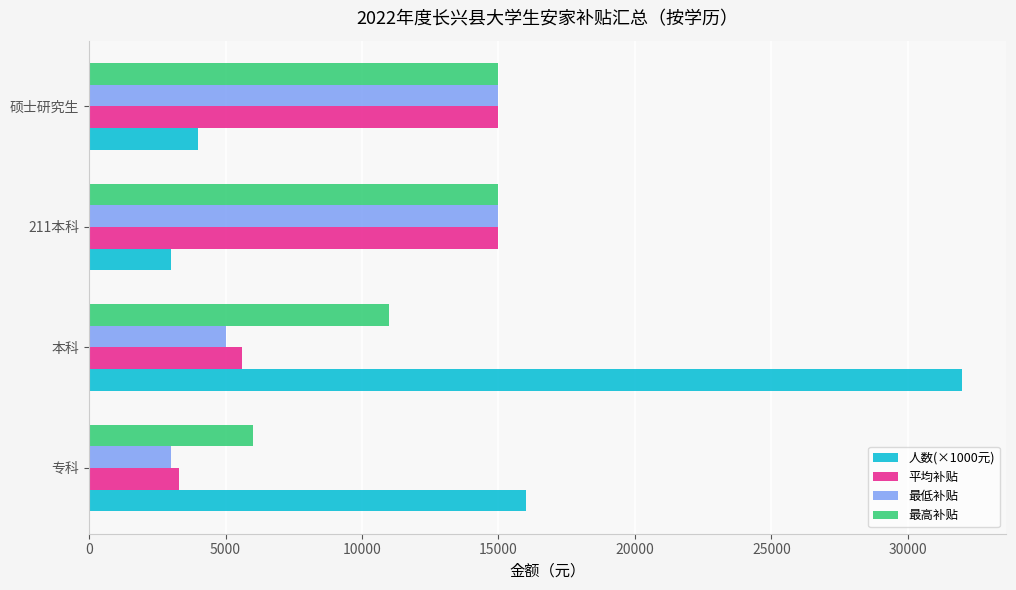

Where is 平均补贴 nearest to the value 9150?

本科